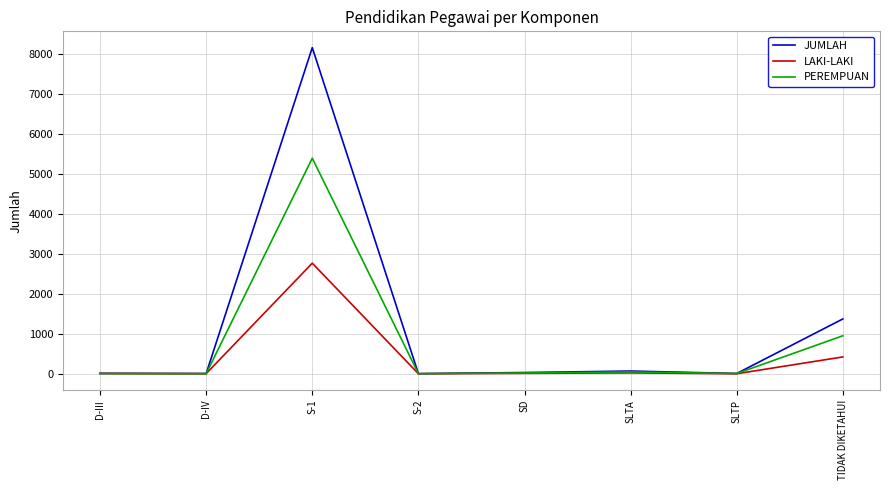

Rank the series by their maximum value, from highest to lowest.

JUMLAH, PEREMPUAN, LAKI-LAKI